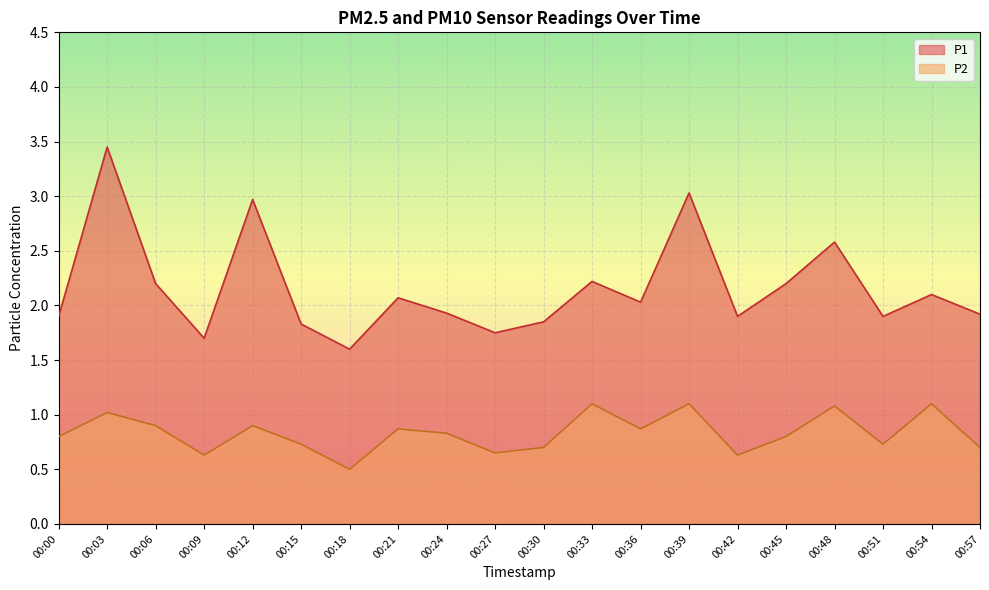

What is the spread (max minus min) of values at 00:00?

1.1